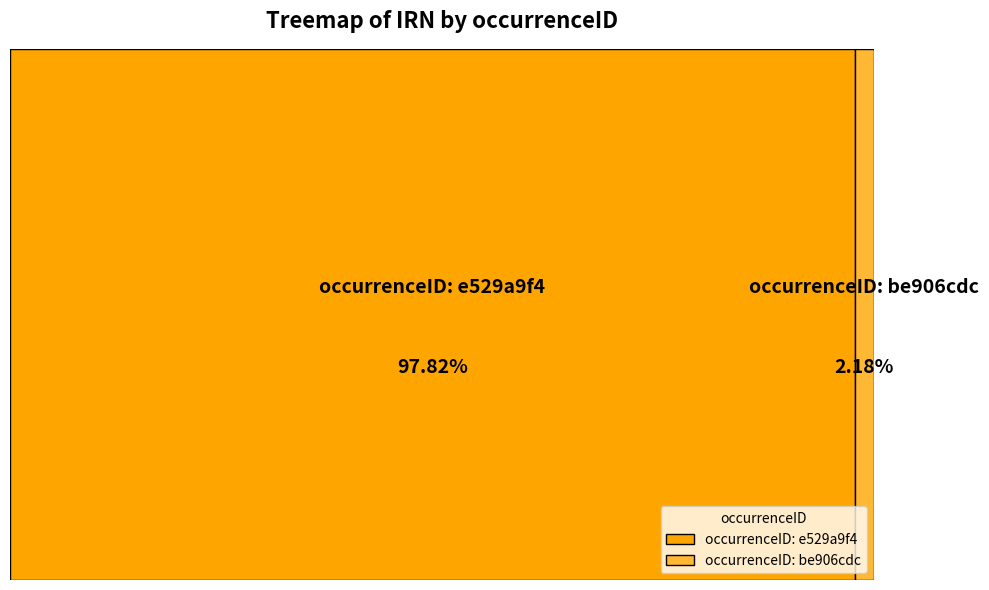

How much of the chart is everything except occurrenceID: e529a9f4?

2.2%